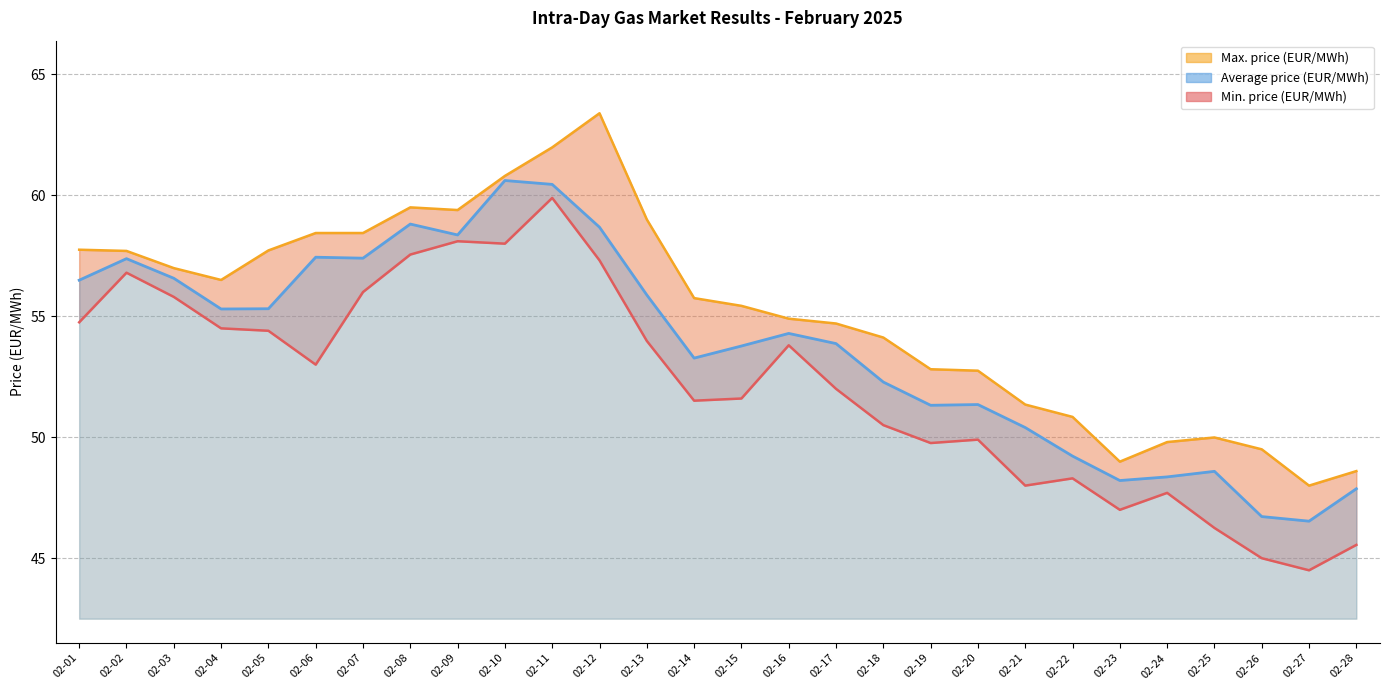

Reading left to right, what are all the values shown in this chart?

Average price (EUR/MWh): 56.5	57.4	56.6	55.3	55.3	57.4	57.4	58.8	58.4	60.6	60.5	58.7	55.9	53.3	53.8	54.3	53.9	52.3	51.3	51.4	50.4	49.2	48.2	48.4	48.6	46.7	46.5	47.9
Min. price (EUR/MWh): 54.8	56.8	55.8	54.5	54.4	53.0	56.0	57.5	58.1	58.0	59.9	57.3	54.0	51.5	51.6	53.8	52.0	50.5	49.8	49.9	48.0	48.3	47.0	47.7	46.2	45.0	44.5	45.5
Max. price (EUR/MWh): 57.8	57.7	57.0	56.5	57.7	58.4	58.4	59.5	59.4	60.8	62.0	63.4	59.0	55.8	55.4	54.9	54.7	54.1	52.8	52.8	51.4	50.8	49.0	49.8	50.0	49.5	48.0	48.6